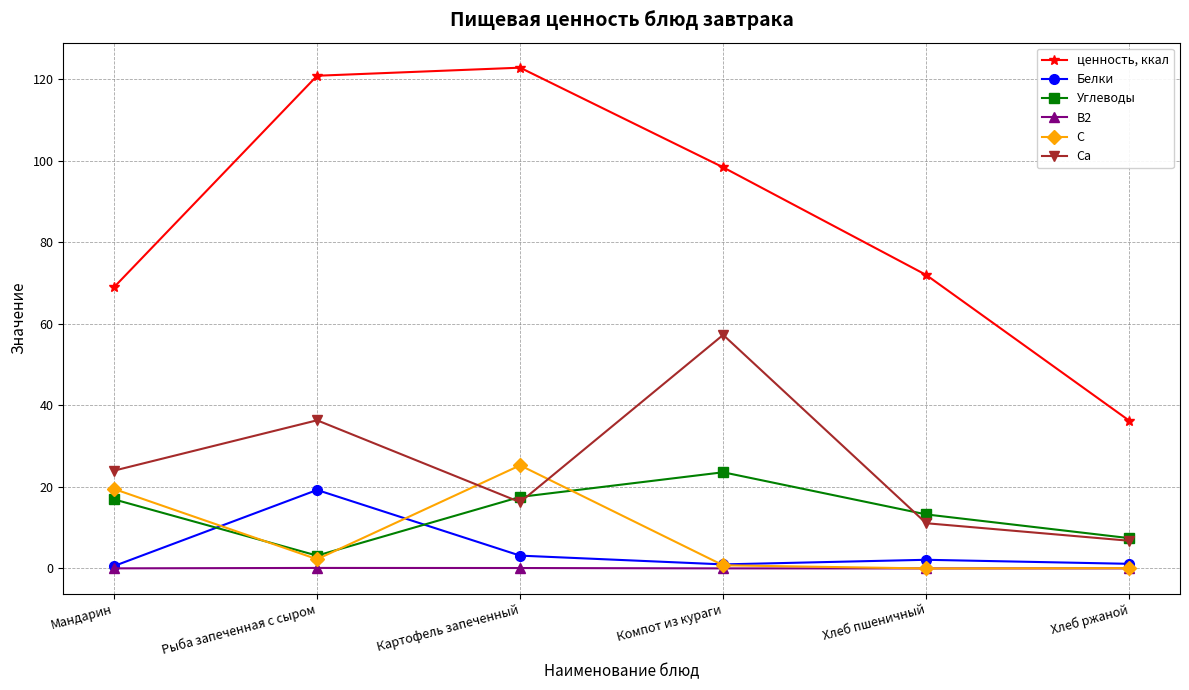

True or false: Ca and B2 cross at least once.

False